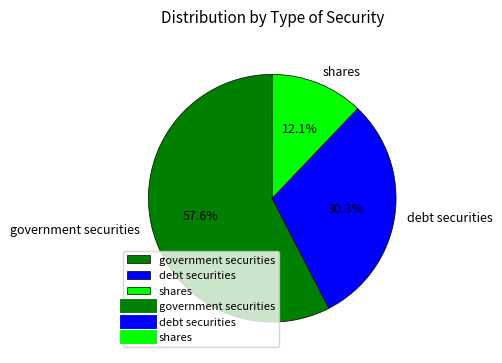

Between government securities and debt securities, which is larger?

government securities